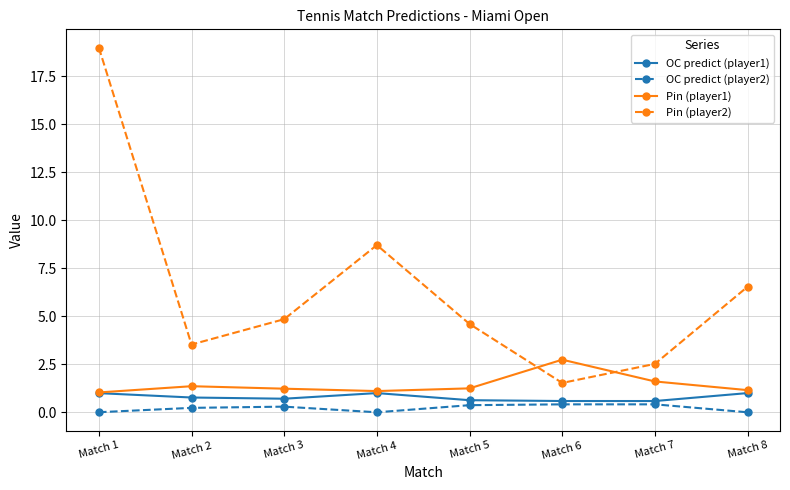

What is the total value across all series at Match 7?

5.1